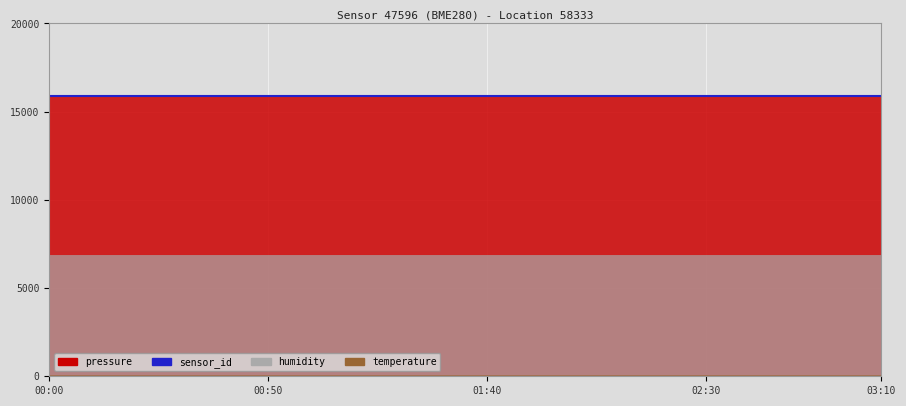

The value of sensor_id at 02:20 is 19305.1. True or false?

False